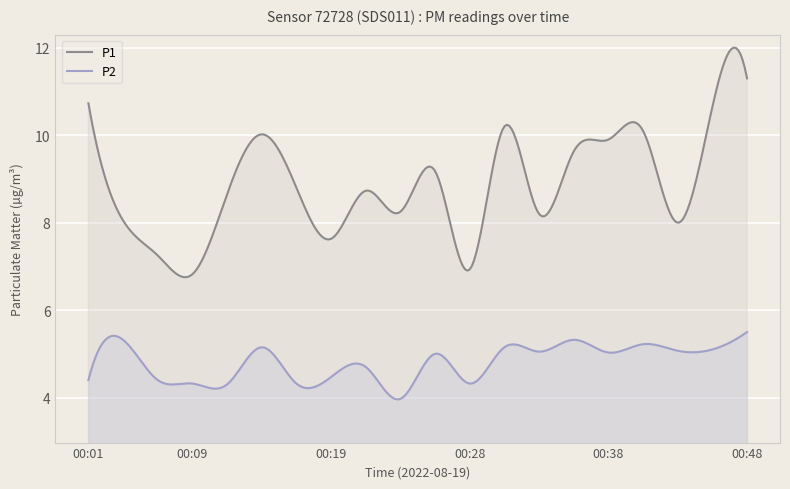

What is the smallest value displayed?

4.0